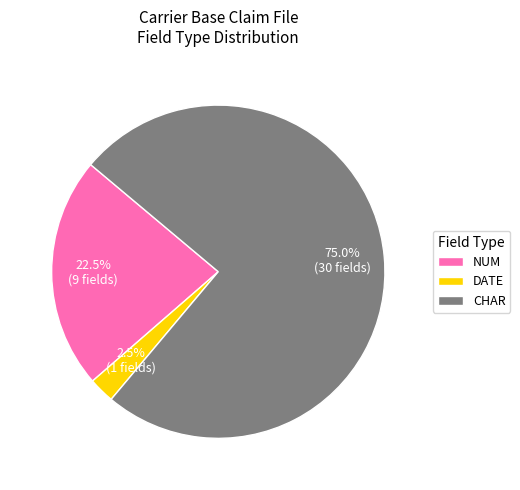

True or false: NUM accounts for 1% of the total.

False